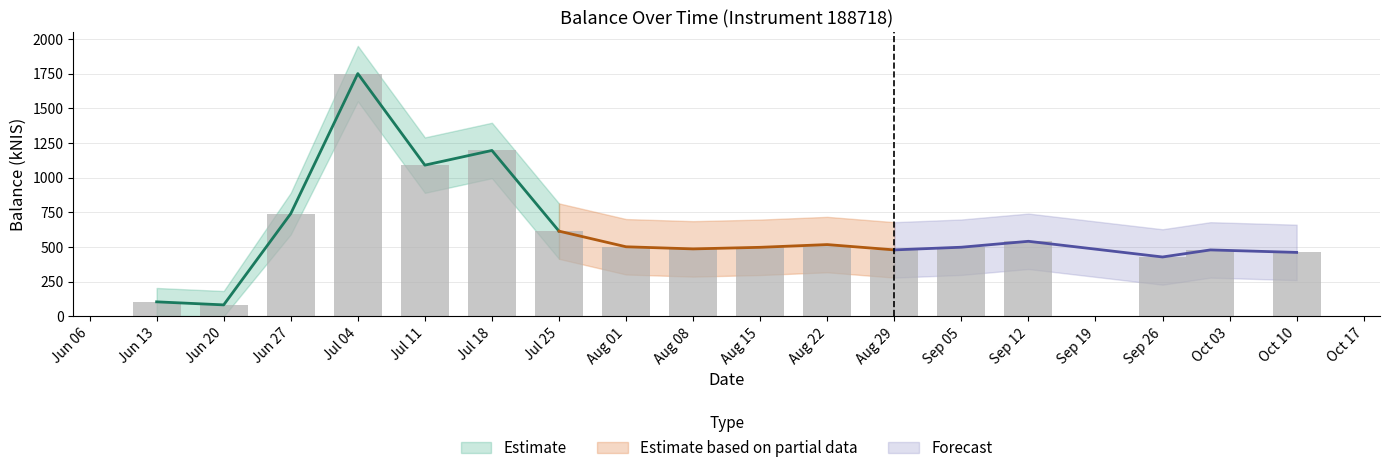

Rank the categories by value from highest to lowest.

Jul 04, Jul 18, Jul 11, Jun 27, Jul 25, Sep 12, Aug 22, Aug 01, Sep 05, Aug 15, Aug 08, Aug 29, Oct 03, Oct 10, Sep 26, Jun 13, Jun 20